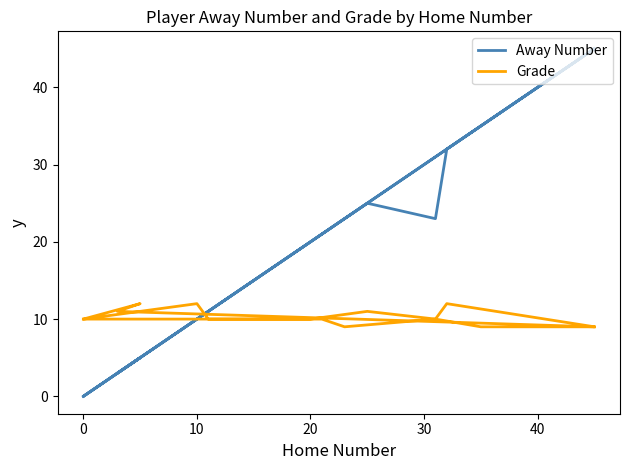

How many lines are shown in the chart?

2